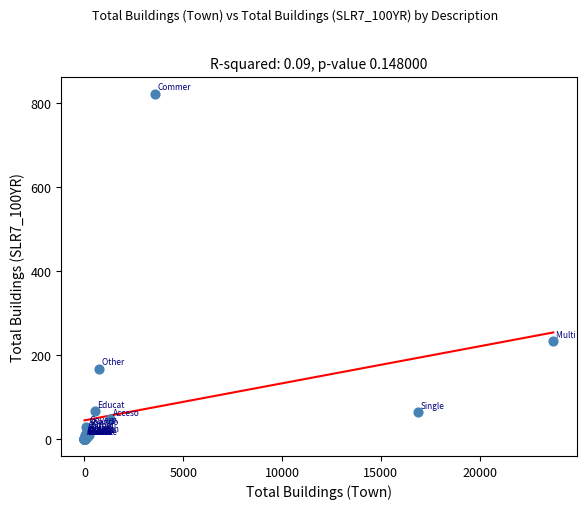

What Y value in the scatter plot is closest to 411?

232